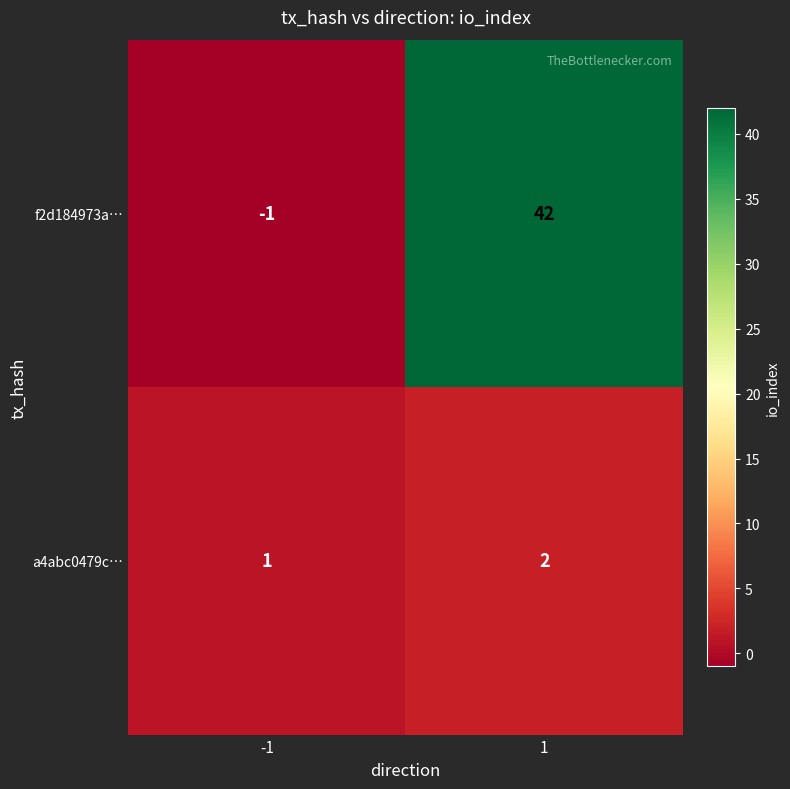

Reading left to right, what are all the values shown in this chart?

f2d184973a…: -1=-1	1=42
a4abc0479c…: -1=1	1=2